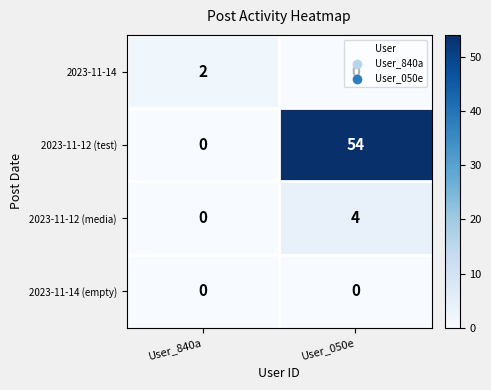

List the series in order of their peak value, lowest first.

2023-11-14 (empty), 2023-11-14, 2023-11-12 (media), 2023-11-12 (test)